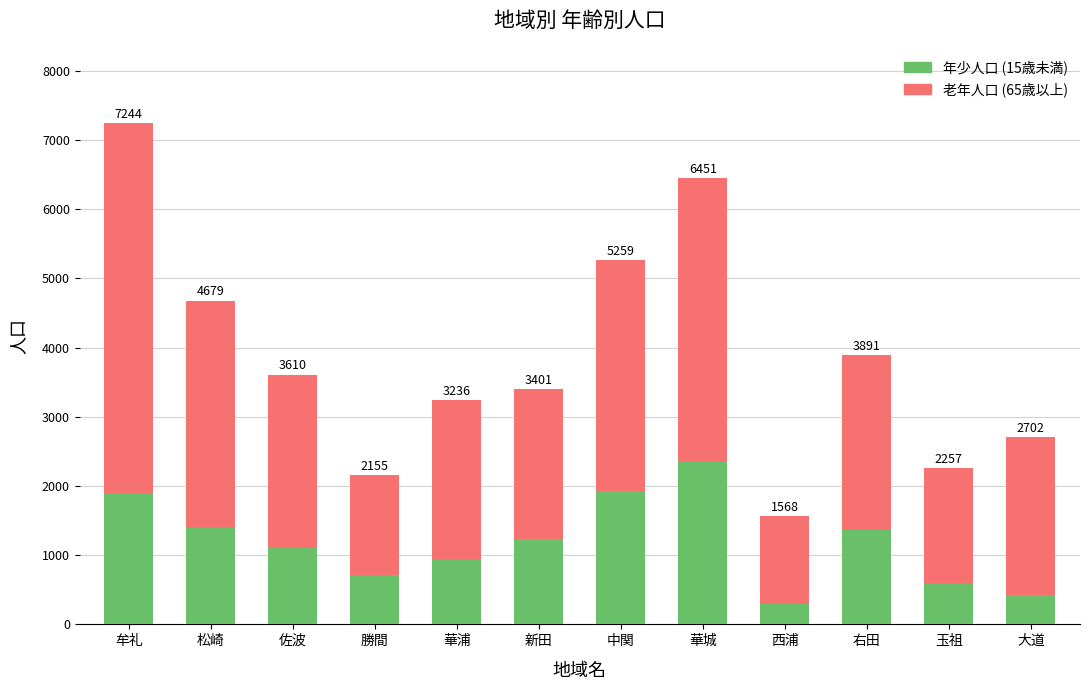

Are the bars grouped side by side (vs. stacked)?

No